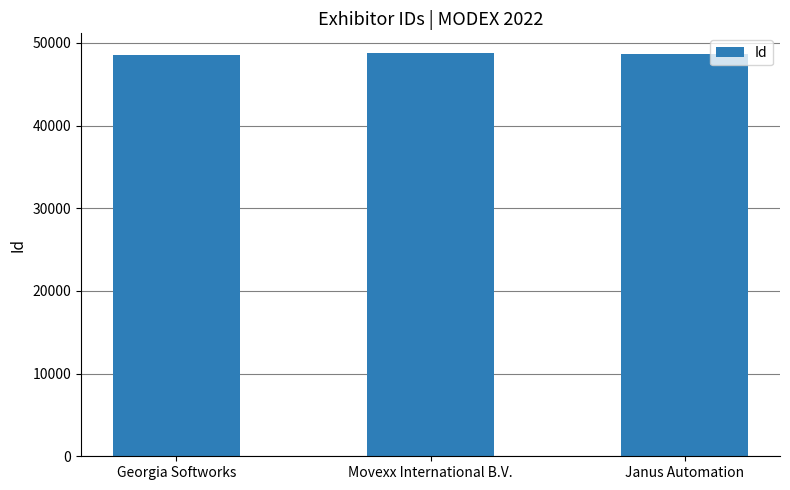

How many data points are less than 48707?

1